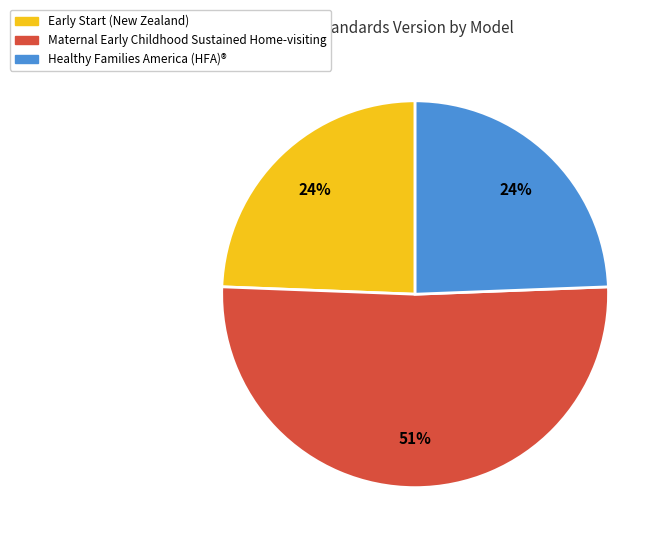

How many slices are in this pie chart?

3